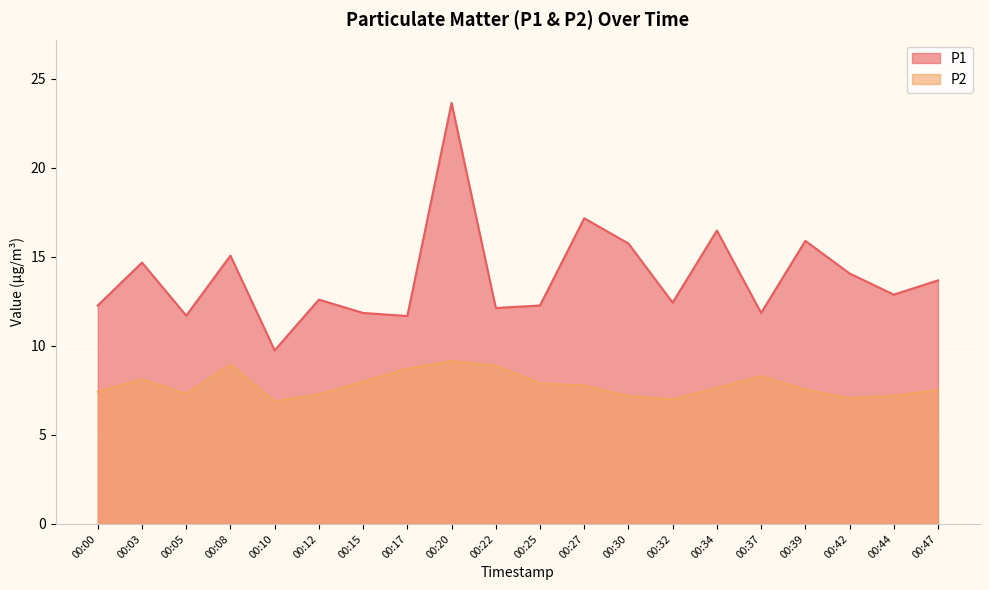

True or false: P2 and P1 cross at least once.

False